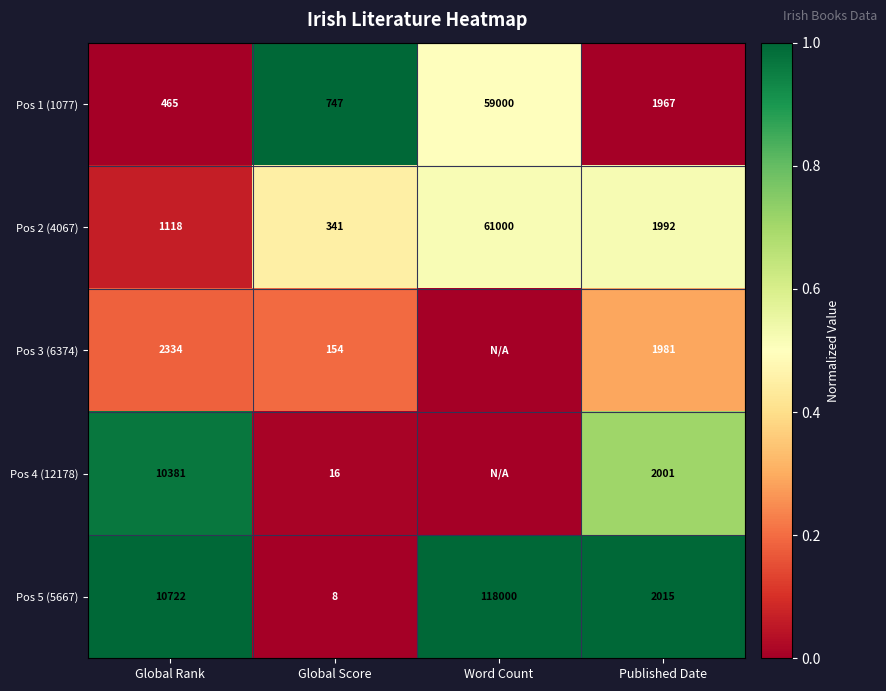

True or false: Pos 4 (12178) has a value of 0.0 at Global Score.

False